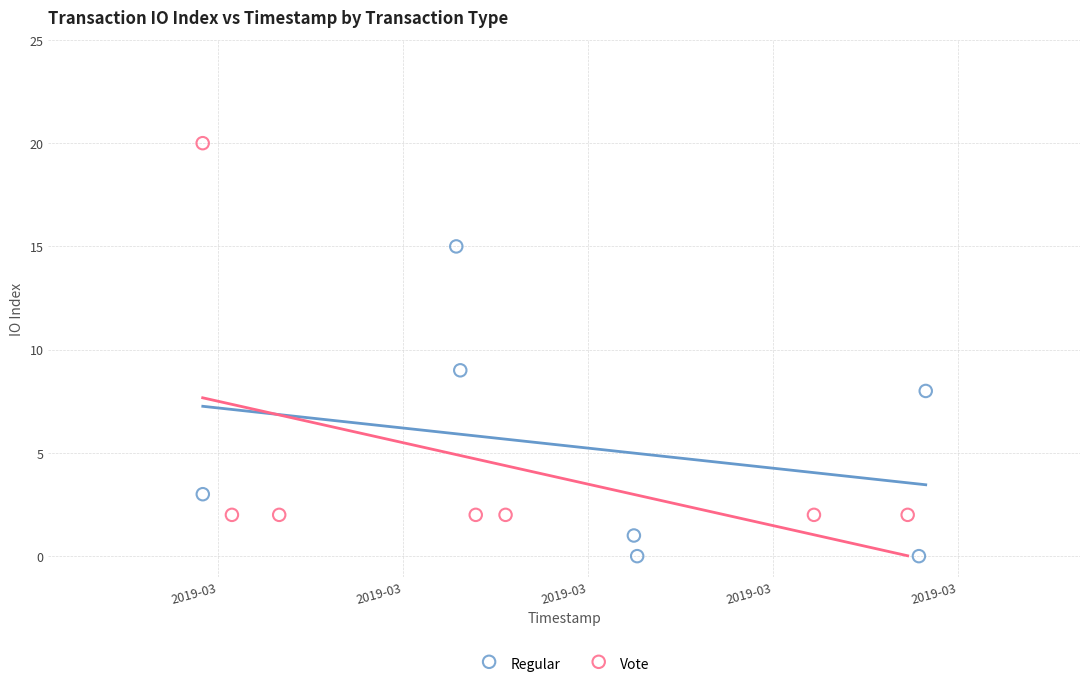

Which series reaches the maximum Y coordinate?

Vote